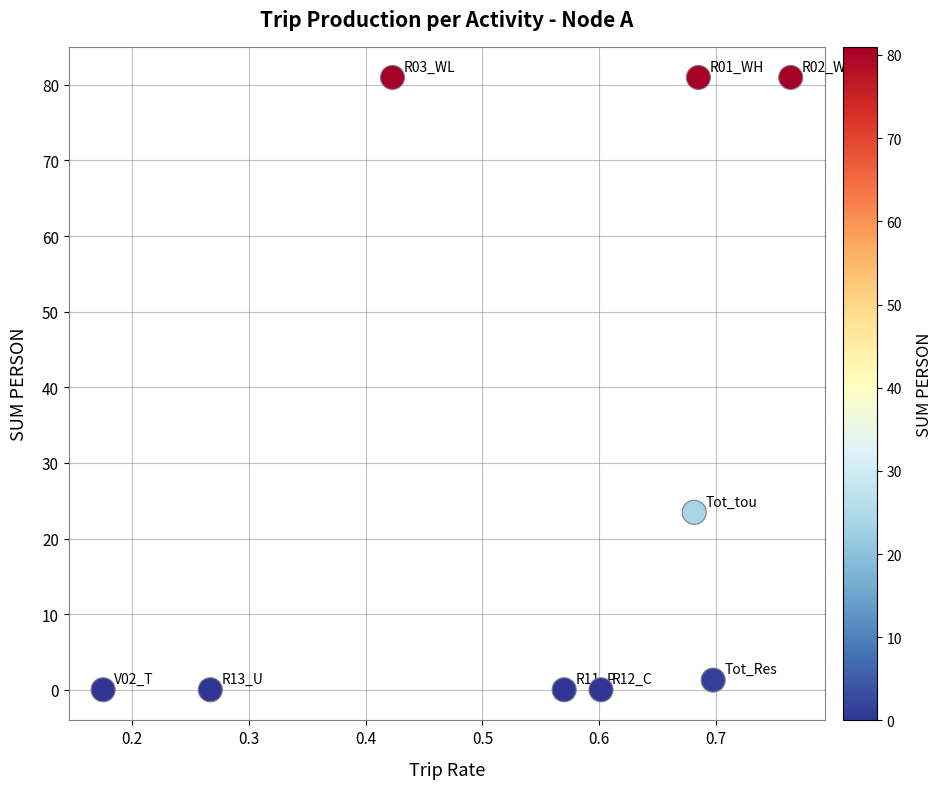

What Y value in the scatter plot is closest to 40?

23.5